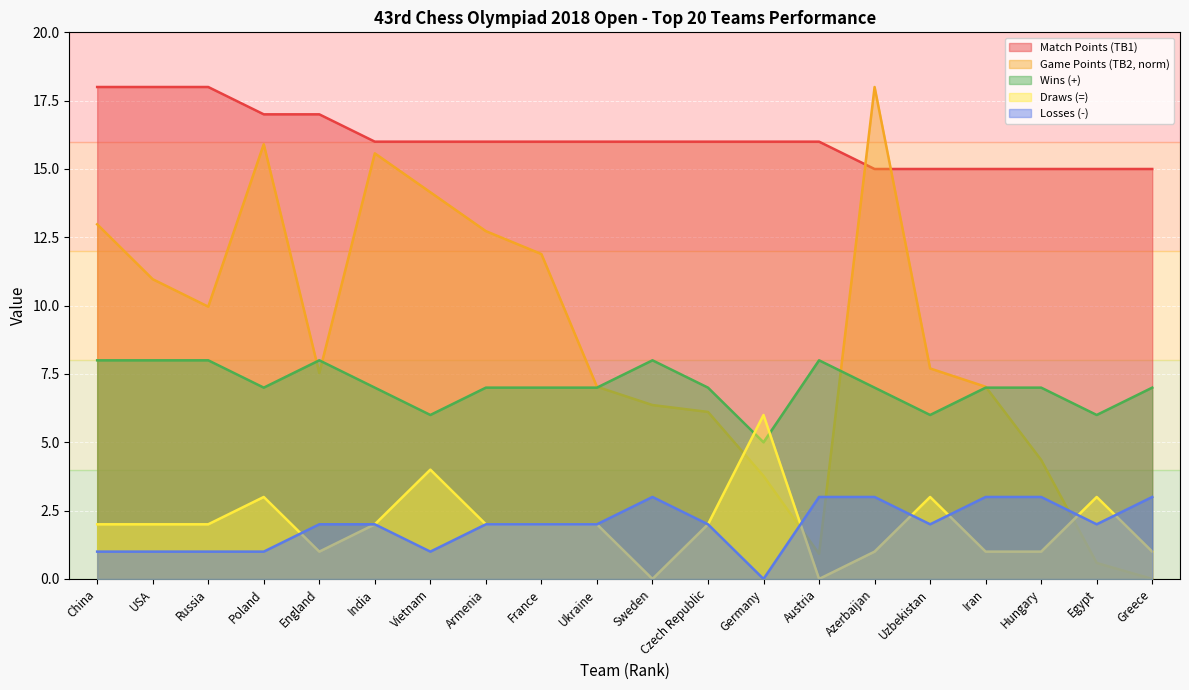

Reading left to right, what are all the values shown in this chart?

Match Points (TB1): China=18.0	USA=18.0	Russia=18.0	Poland=17.0	England=17.0	India=16.0	Vietnam=16.0	Armenia=16.0	France=16.0	Ukraine=16.0	Sweden=16.0	Czech Republic=16.0	Germany=16.0	Austria=16.0	Azerbaijan=15.0	Uzbekistan=15.0	Iran=15.0	Hungary=15.0	Egypt=15.0	Greece=15.0
Game Points (TB2): China=13.0	USA=11.0	Russia=10.0	Poland=15.9	England=7.5	India=15.6	Vietnam=14.1	Armenia=12.7	France=11.9	Ukraine=7.0	Sweden=6.4	Czech Republic=6.1	Germany=3.8	Austria=0.9	Azerbaijan=18.0	Uzbekistan=7.7	Iran=7.0	Hungary=4.4	Egypt=0.6	Greece=0.0
Wins (+): China=8.0	USA=8.0	Russia=8.0	Poland=7.0	England=8.0	India=7.0	Vietnam=6.0	Armenia=7.0	France=7.0	Ukraine=7.0	Sweden=8.0	Czech Republic=7.0	Germany=5.0	Austria=8.0	Azerbaijan=7.0	Uzbekistan=6.0	Iran=7.0	Hungary=7.0	Egypt=6.0	Greece=7.0
Draws (=): China=2.0	USA=2.0	Russia=2.0	Poland=3.0	England=1.0	India=2.0	Vietnam=4.0	Armenia=2.0	France=2.0	Ukraine=2.0	Sweden=0.0	Czech Republic=2.0	Germany=6.0	Austria=0.0	Azerbaijan=1.0	Uzbekistan=3.0	Iran=1.0	Hungary=1.0	Egypt=3.0	Greece=1.0
Losses (-): China=1.0	USA=1.0	Russia=1.0	Poland=1.0	England=2.0	India=2.0	Vietnam=1.0	Armenia=2.0	France=2.0	Ukraine=2.0	Sweden=3.0	Czech Republic=2.0	Germany=0.0	Austria=3.0	Azerbaijan=3.0	Uzbekistan=2.0	Iran=3.0	Hungary=3.0	Egypt=2.0	Greece=3.0